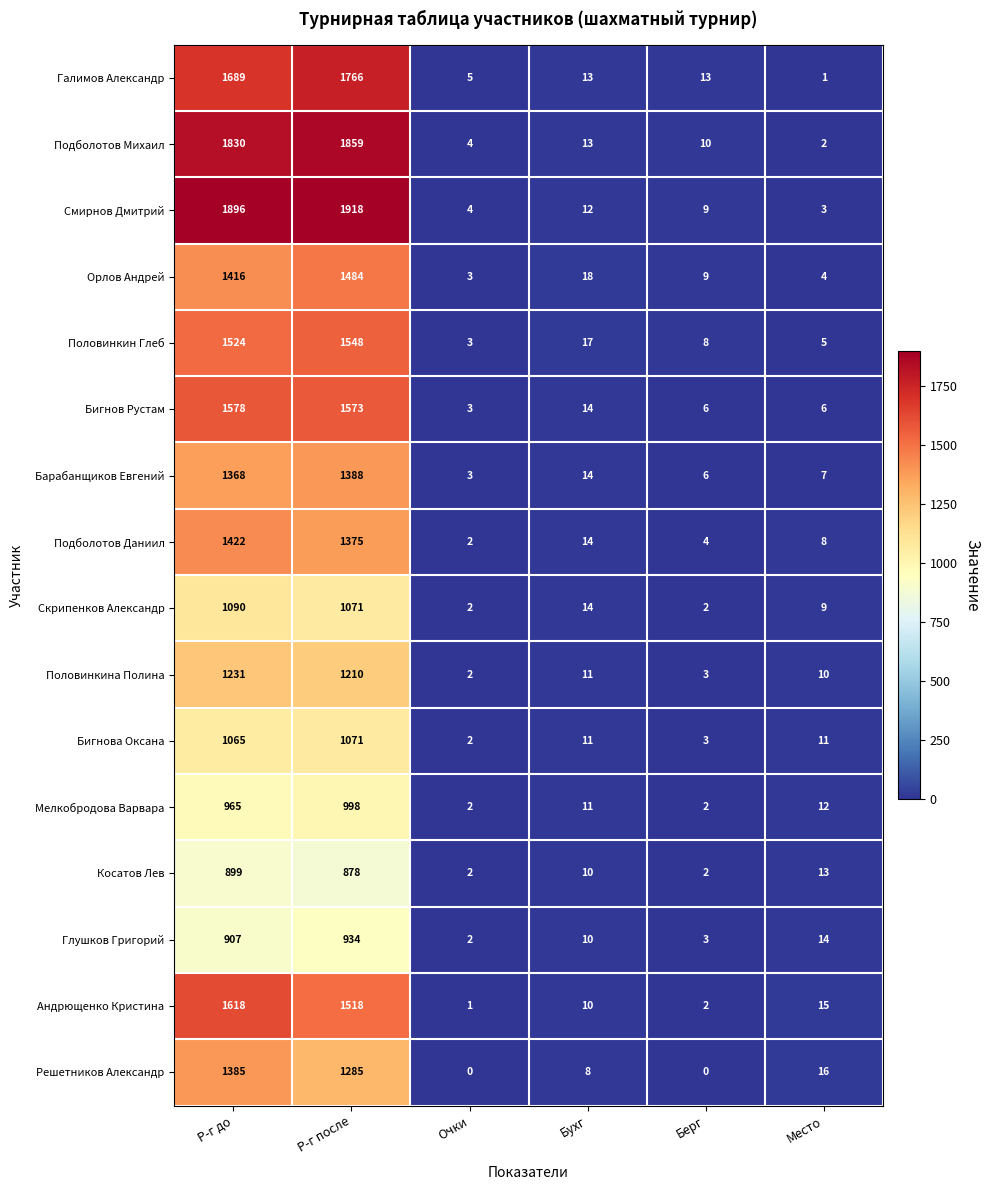

What is the difference between the highest and lowest values at Р-г после?

1040